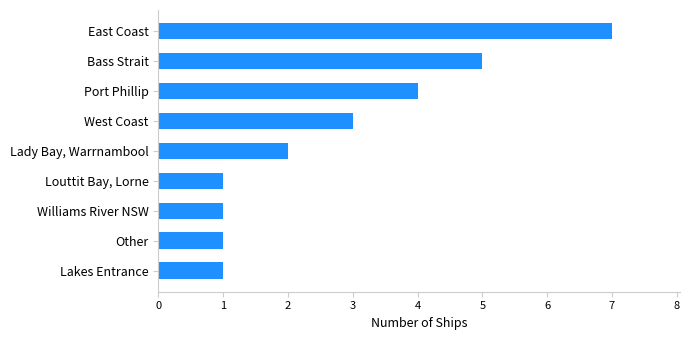

Reading bottom to top, transcribe all the data shown in this chart.

Lakes Entrance=1	Other=1	Williams River NSW=1	Louttit Bay, Lorne=1	Lady Bay, Warrnambool=2	West Coast=3	Port Phillip=4	Bass Strait=5	East Coast=7